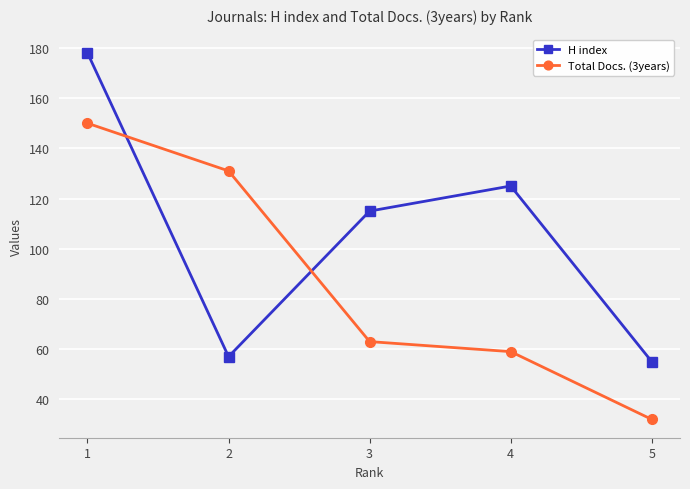

Which series has the widest spread of values?

H index